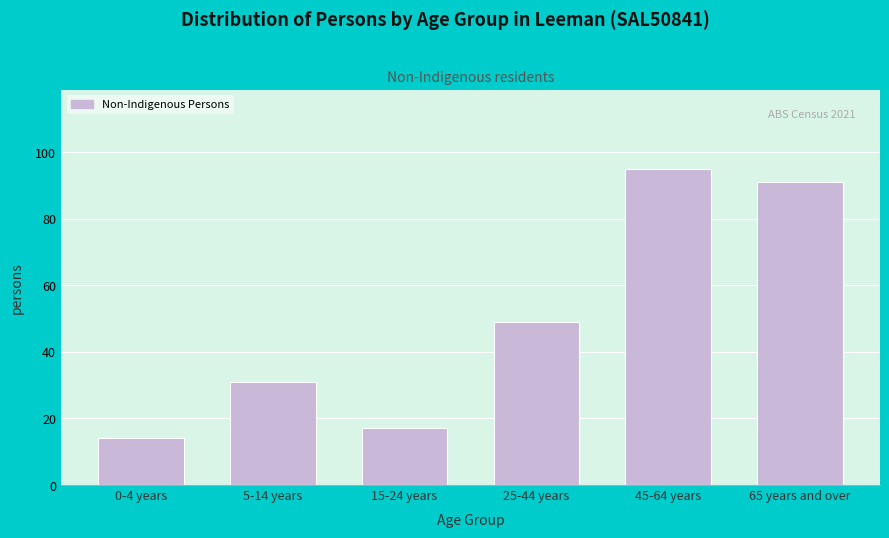

Reading right to left, list all the values displayed in this chart.

65 years and over=91	45-64 years=95	25-44 years=49	15-24 years=17	5-14 years=31	0-4 years=14